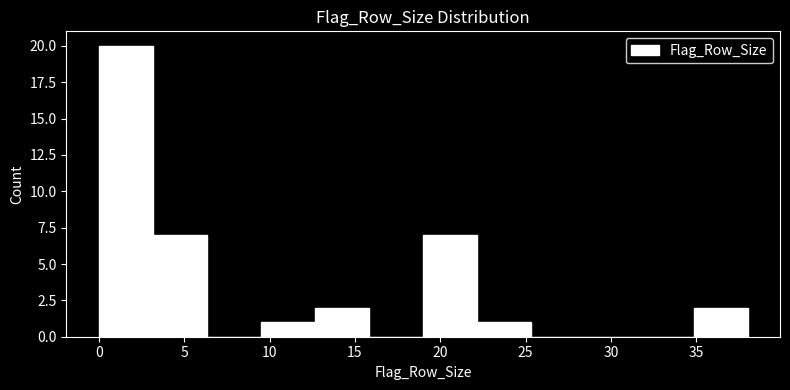

Reading left to right, list every bar in this chart as the range it spans on the x-axis followed by its height. Neither the bar edges nor the heights are printed on the chart, so give them approximately, as read against the axes.

0.0 to 3.0: 20
3.0 to 6.5: 7
6.5 to 9.5: 0
9.5 to 12.5: 1
12.5 to 16.0: 2
16.0 to 19.0: 0
19.0 to 22.0: 7
22.0 to 25.5: 1
25.5 to 28.5: 0
28.5 to 31.5: 0
31.5 to 35.0: 0
35.0 to 38.0: 2